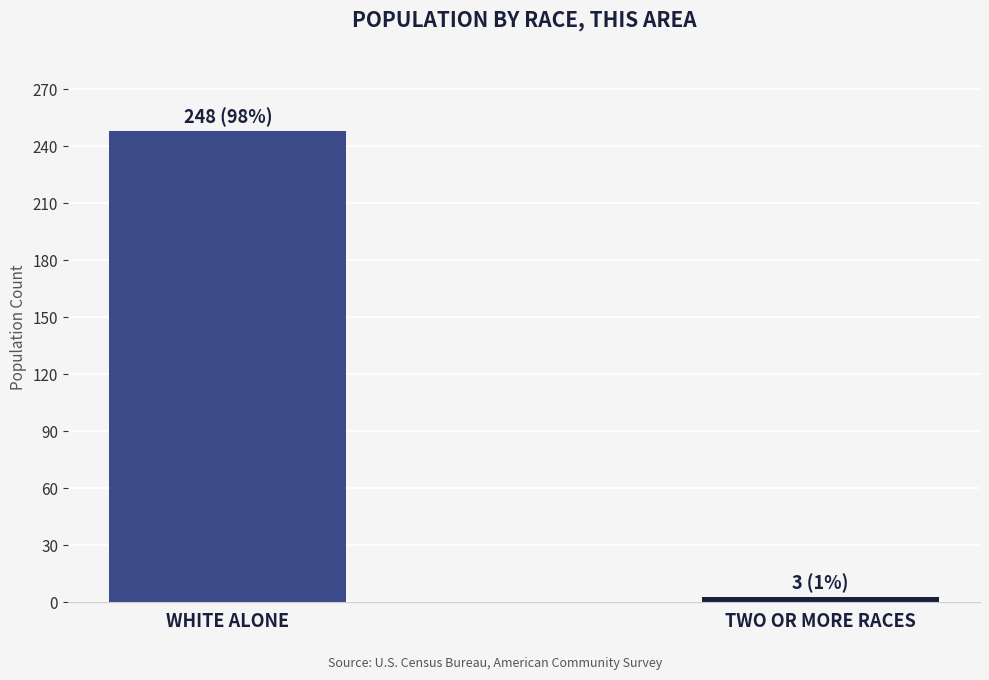

Does the chart contain any negative values?

No